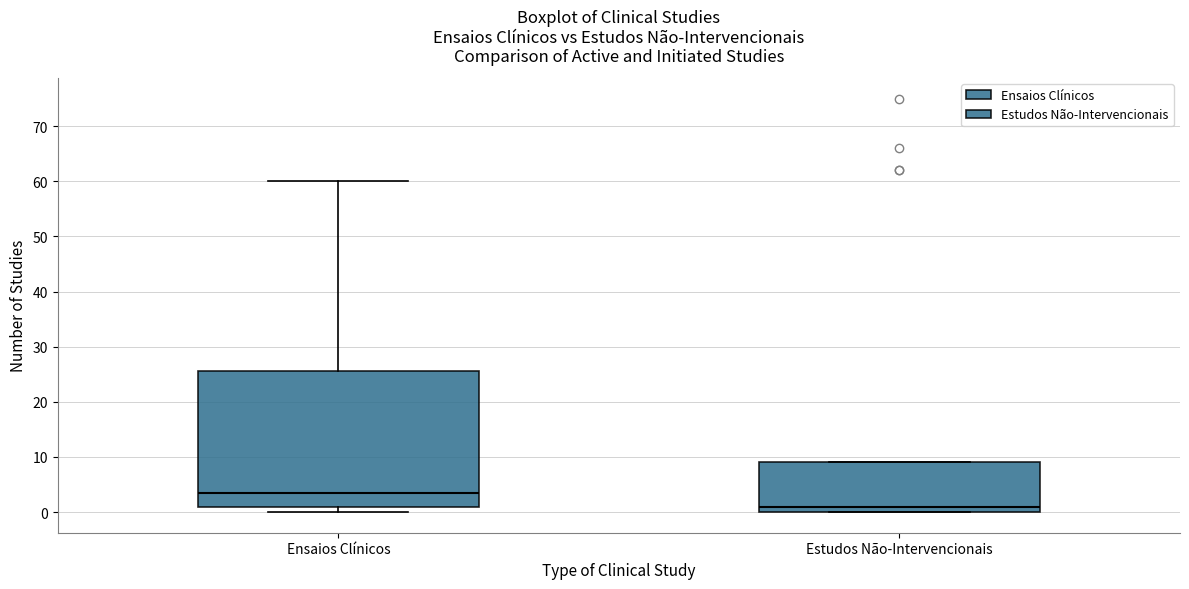

Where does the upper whisker of the box for Ensaios Clínicos end on the y-axis? The values are not printed on the chart, so give them approximately, as read against the axis.

60